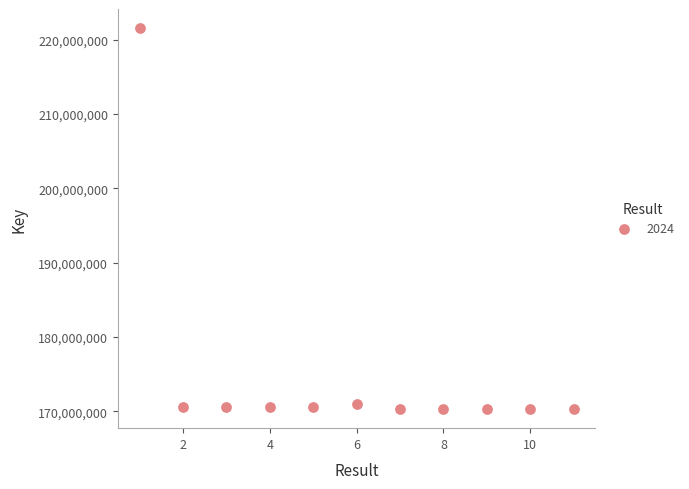

What is the range of X values (max minus min)?

10